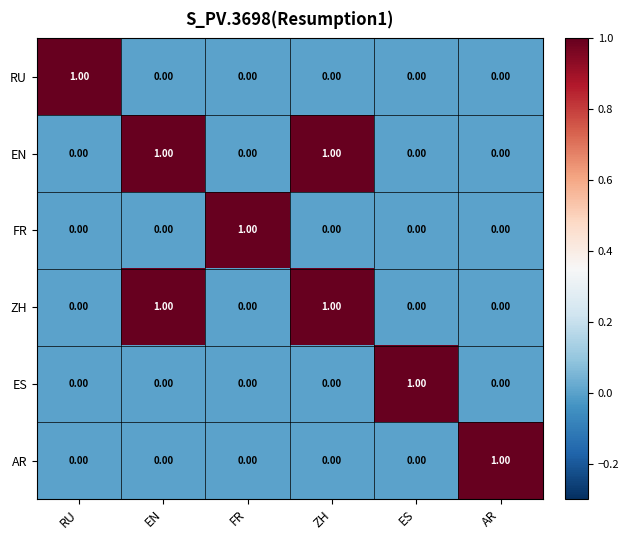

At which label does AR reach its peak?

AR